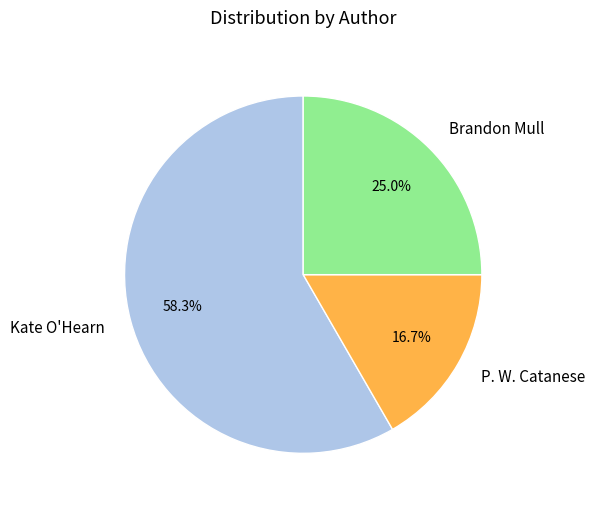

Count the number of slices in the pie.

3